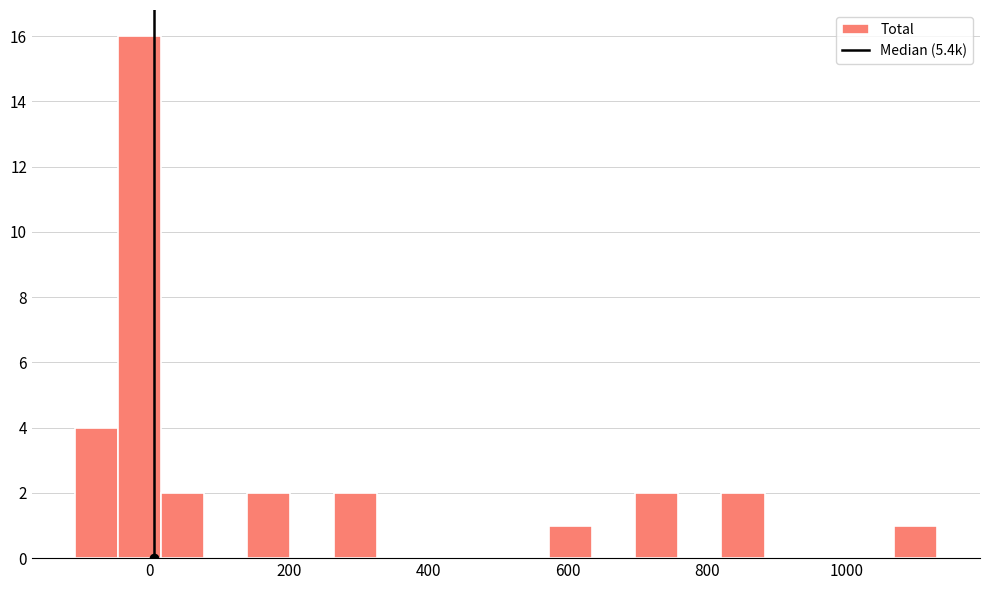

Around what value on the x-axis is the tallest bar? Give the approximate position of its centre, as read against the axis.

-20